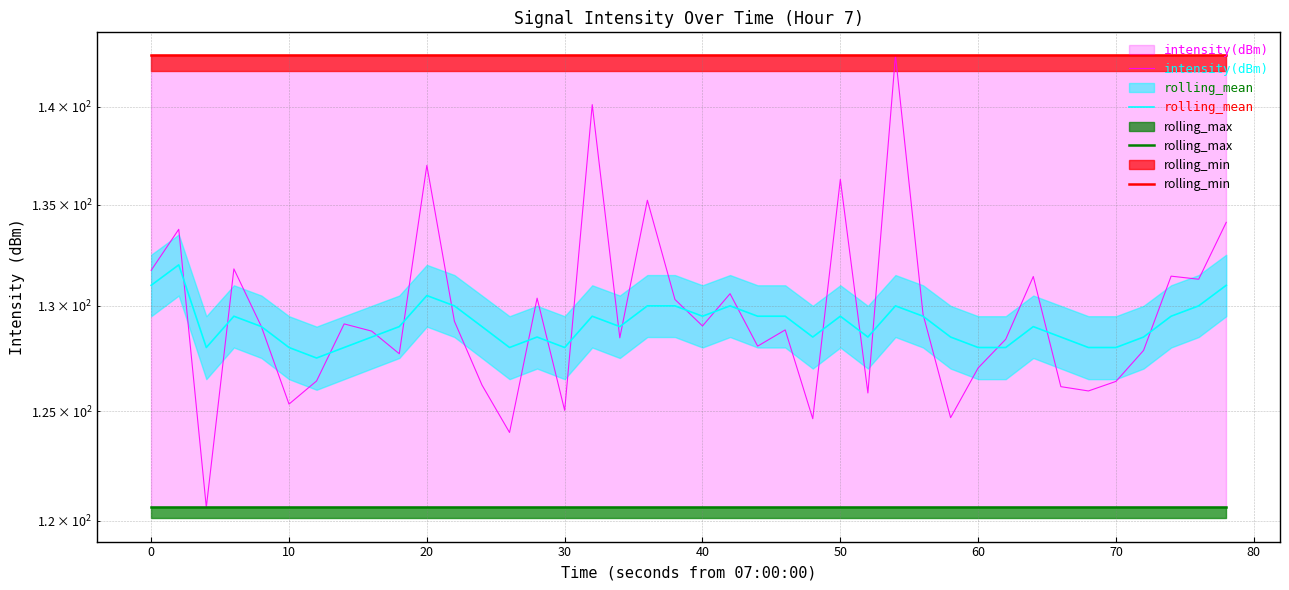

Does the chart have visible grid lines?

Yes